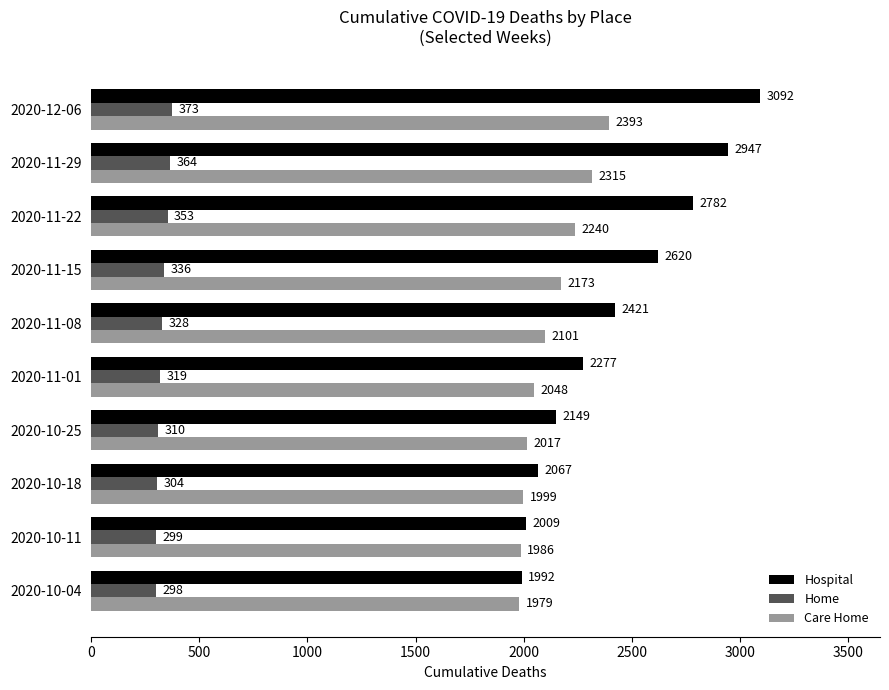

The value of Care Home at 2020-10-11 is 463. True or false?

False